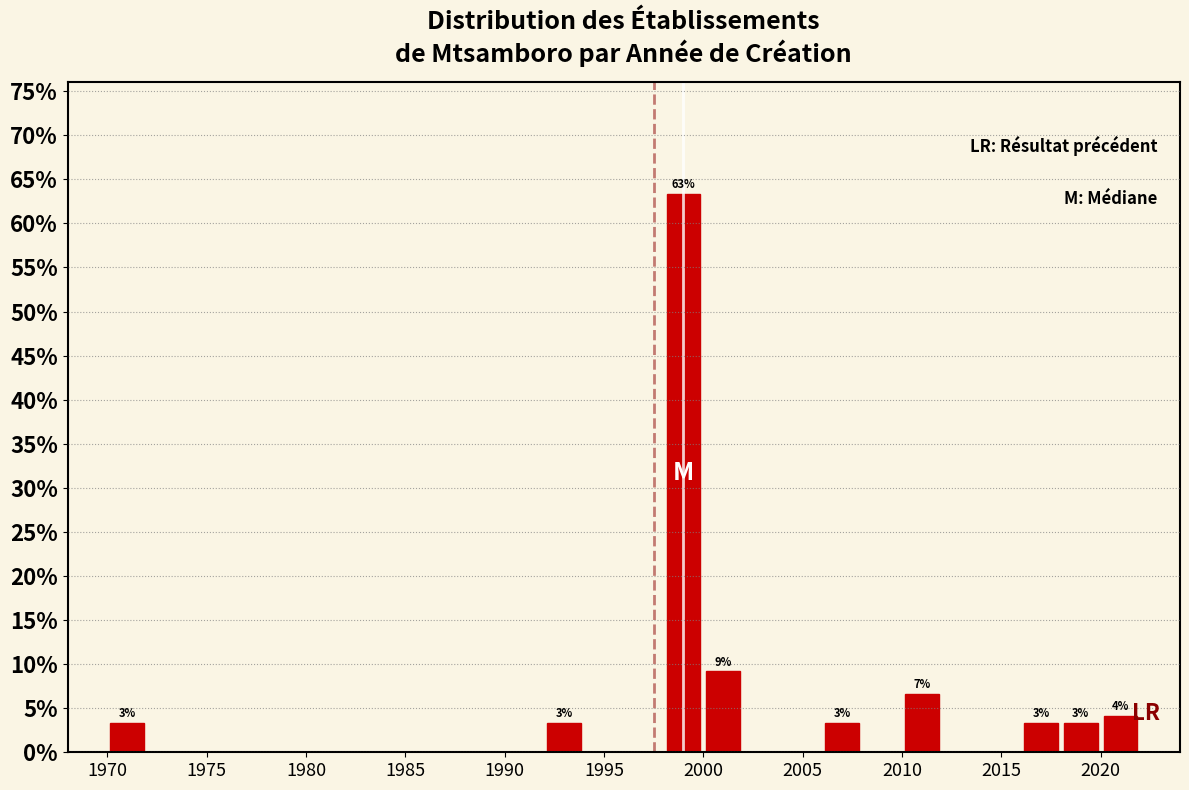

Over which range of the x-axis is the bar tallest?

1998 to 2000